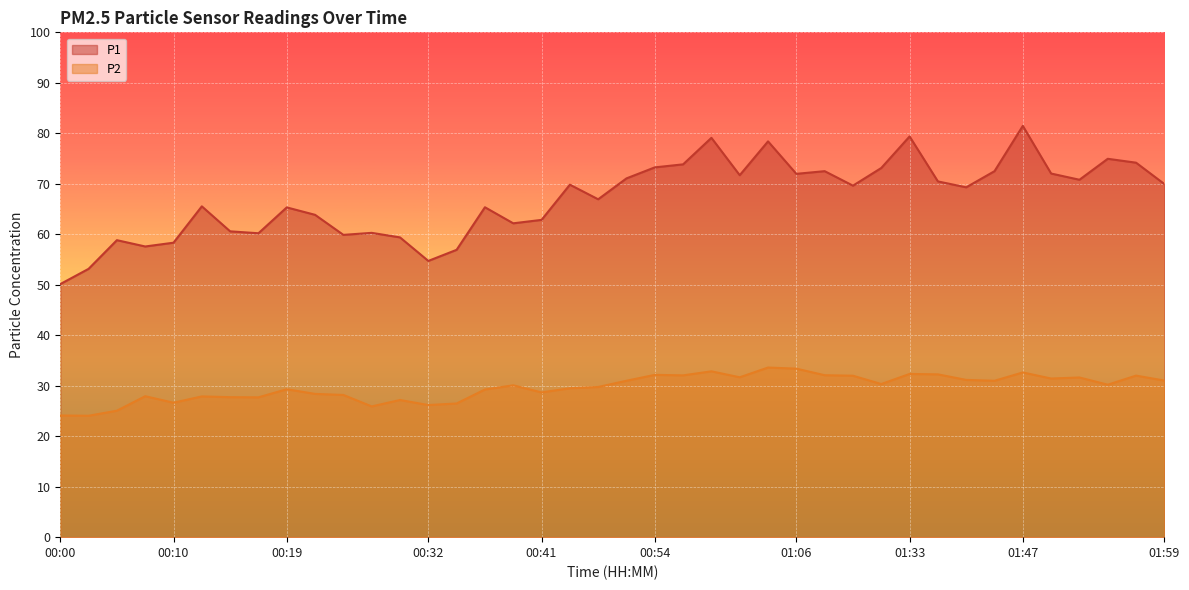

The P1 series shows 25.5 at 00:12. True or false?

False